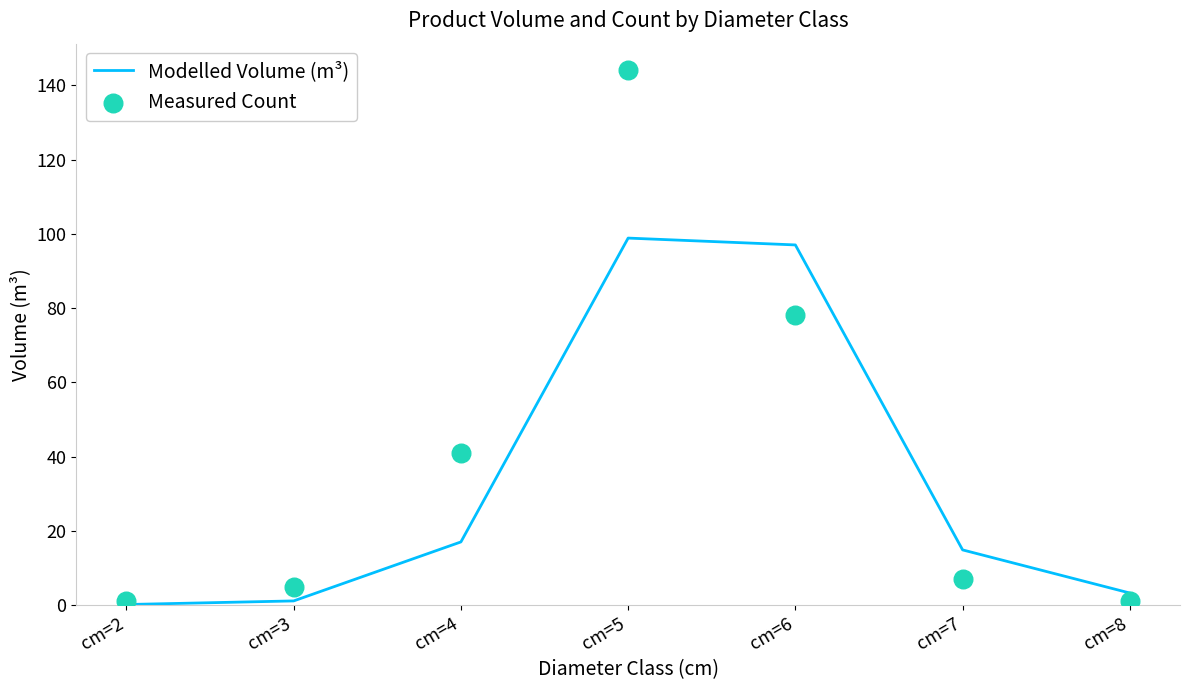

What are all the series names shown in the legend?

Modelled Volume (m³), Measured Count